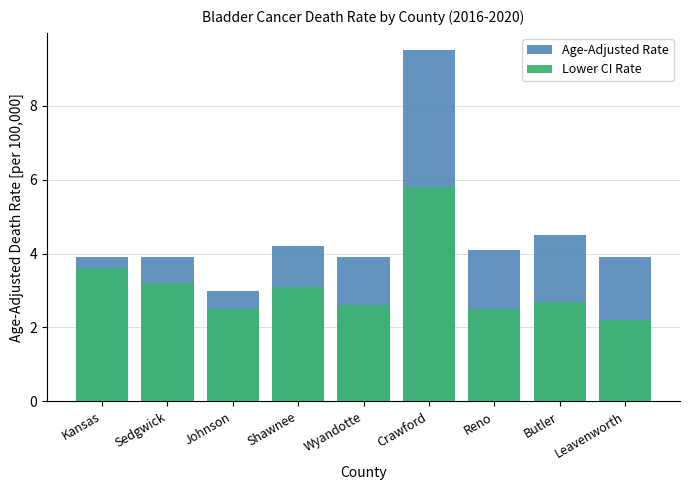

Read the Lower CI Rate value at Reno.

2.5